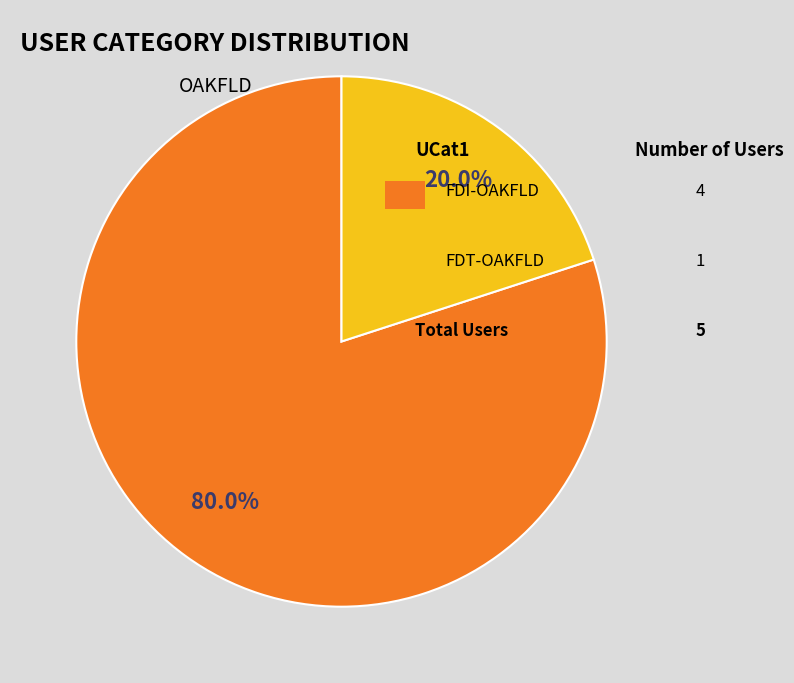

Is there a majority slice in this chart?

Yes